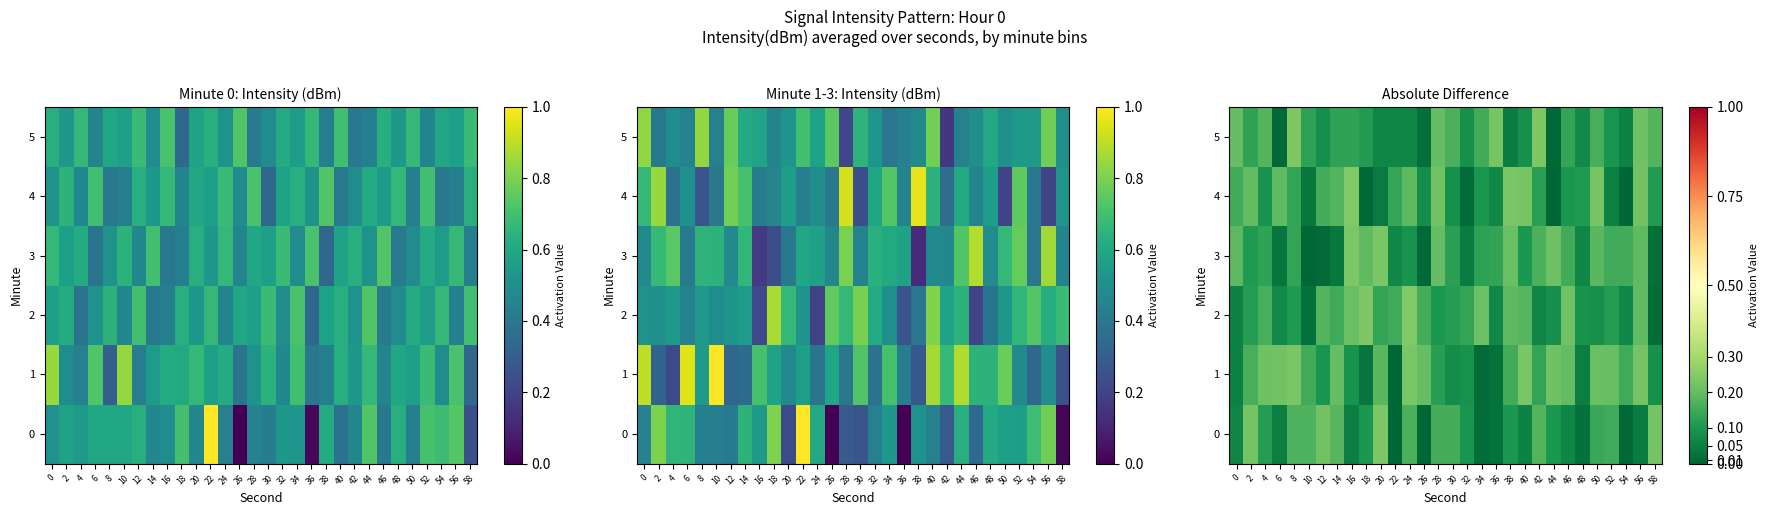

What is the difference between the 3 values at 40 and 44?

0.1